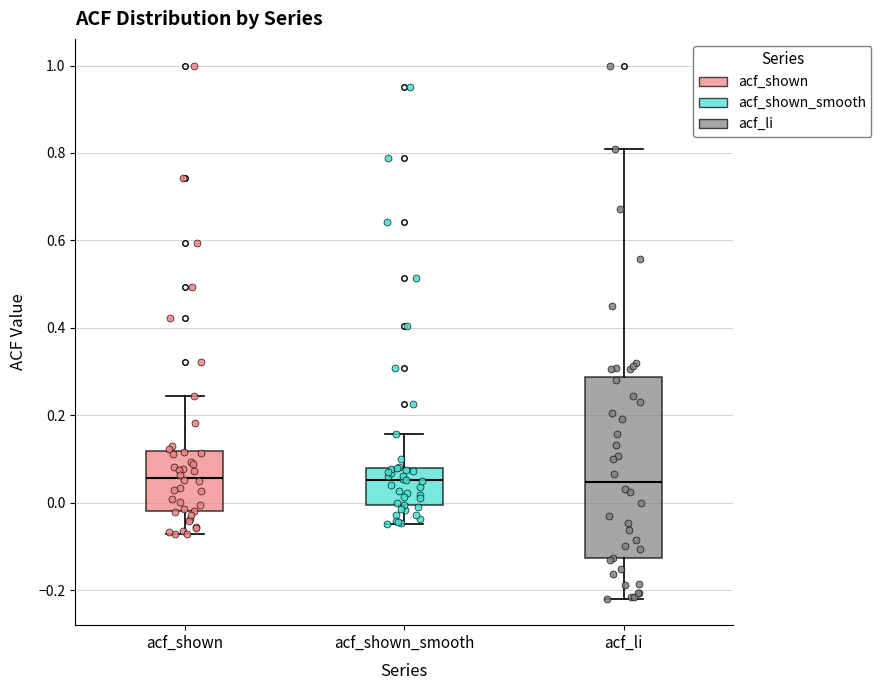

Reading left to right, read every box against the y-axis: the position of its median line, the range the box covers, and the ends of its whiskers. The values are not printed on the chart, so give them approximately, as read against the axis.

acf_shown: median 0.06, box -0.02 to 0.12, whiskers -0.08 to 0.24
acf_shown_smooth: median 0.06, box 0.00 to 0.08, whiskers -0.04 to 0.16
acf_li: median 0.04, box -0.12 to 0.28, whiskers -0.22 to 0.80